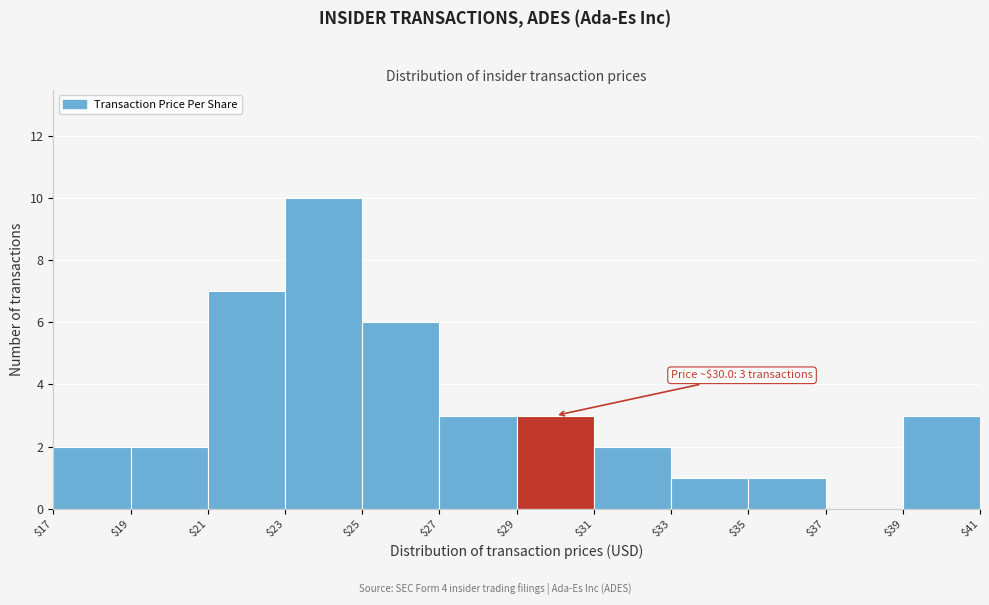

Which range on the x-axis has the tallest bar?

$23 to $25